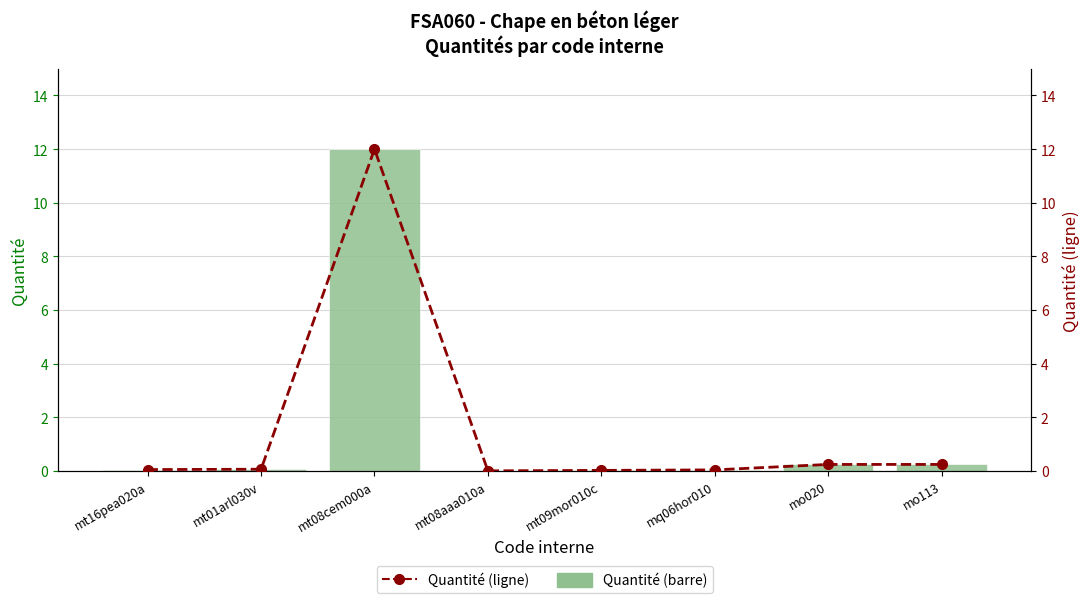

What is the label of the 5th bar from the left?

mt09mor010c